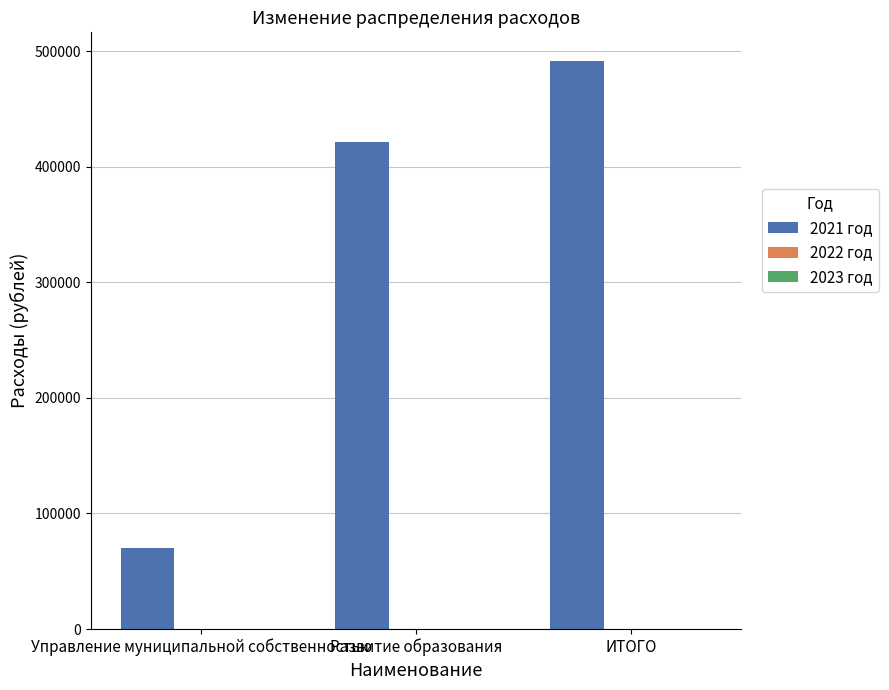

How many bars are there in total?

3